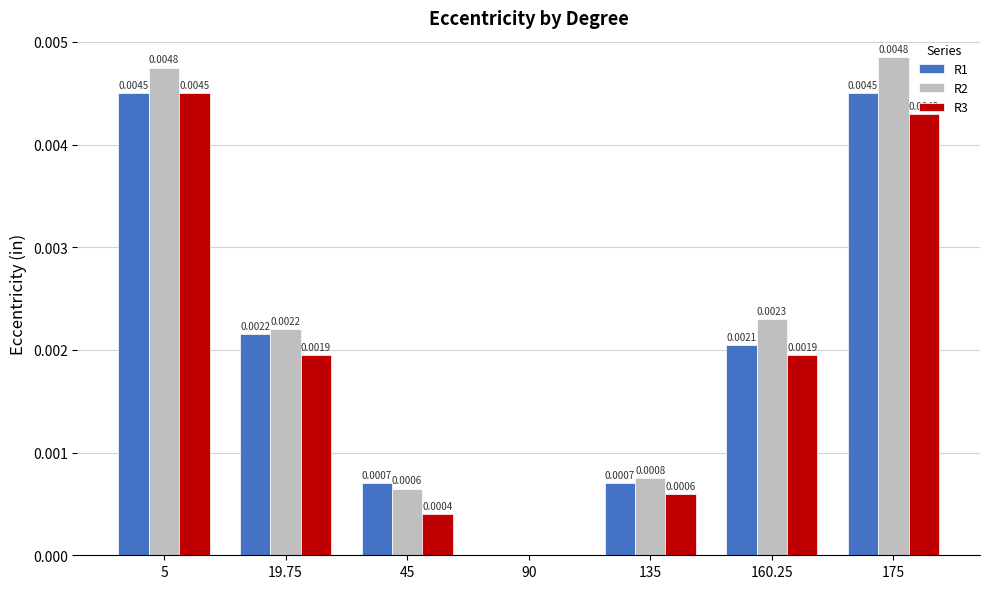

Between 90 and 135, which series saw the biggest shift?

R2